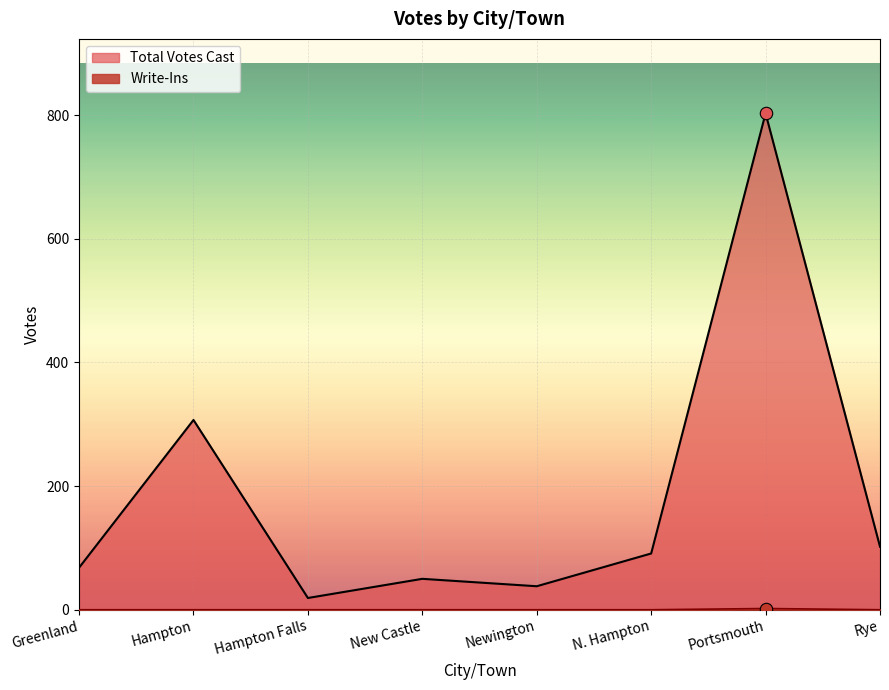

Which series has the largest Y range (max minus min)?

Total Votes Cast